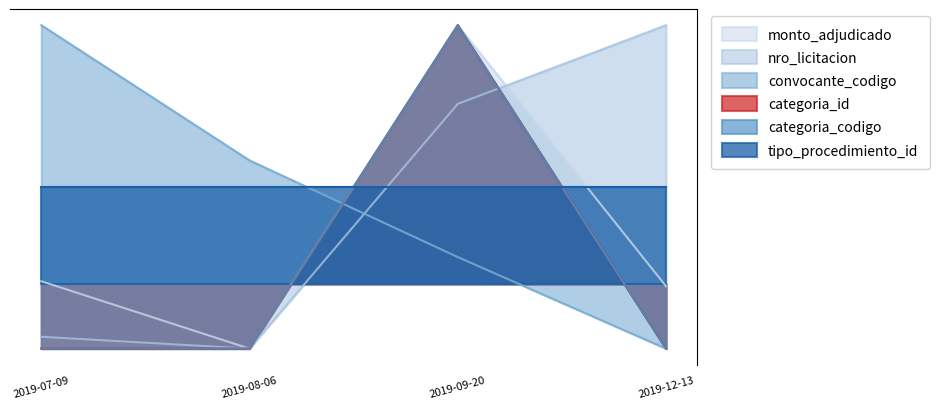

What is the value of the nro_licitacion point at the 2nd from the left?

-0.3